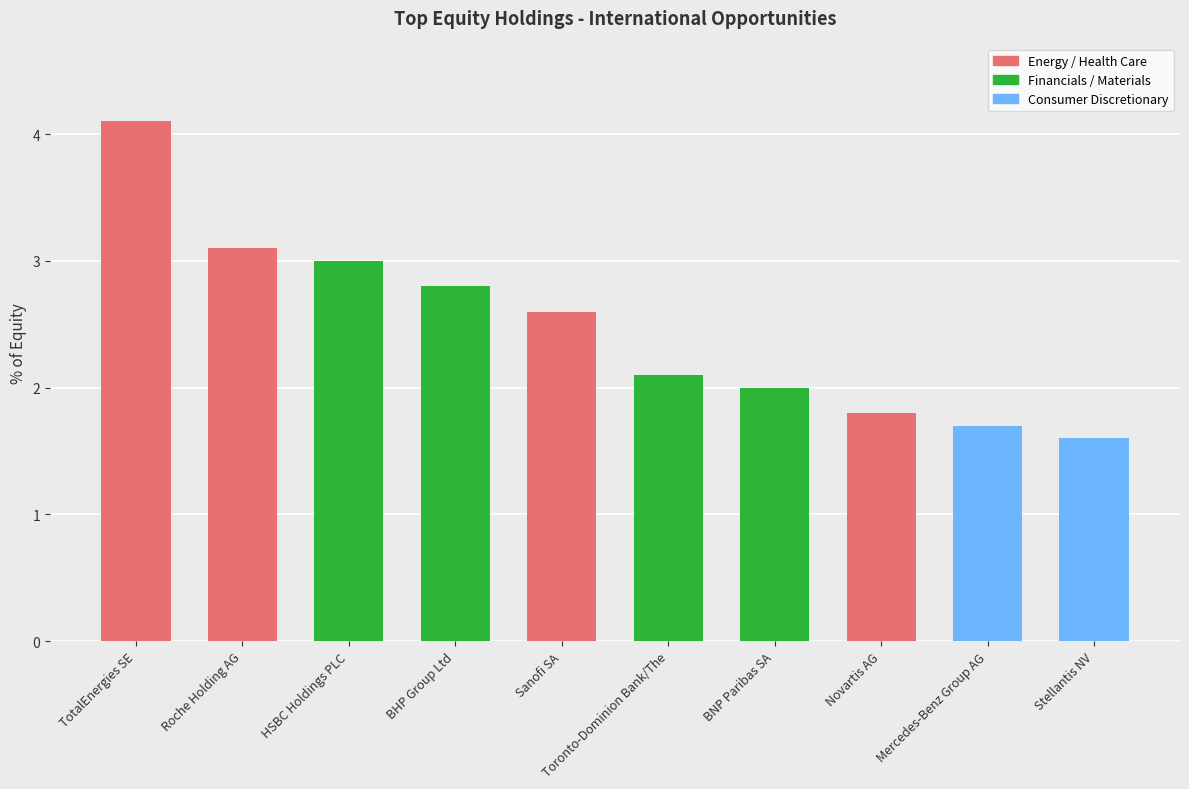

The value at HSBC Holdings PLC is 4.9. True or false?

False